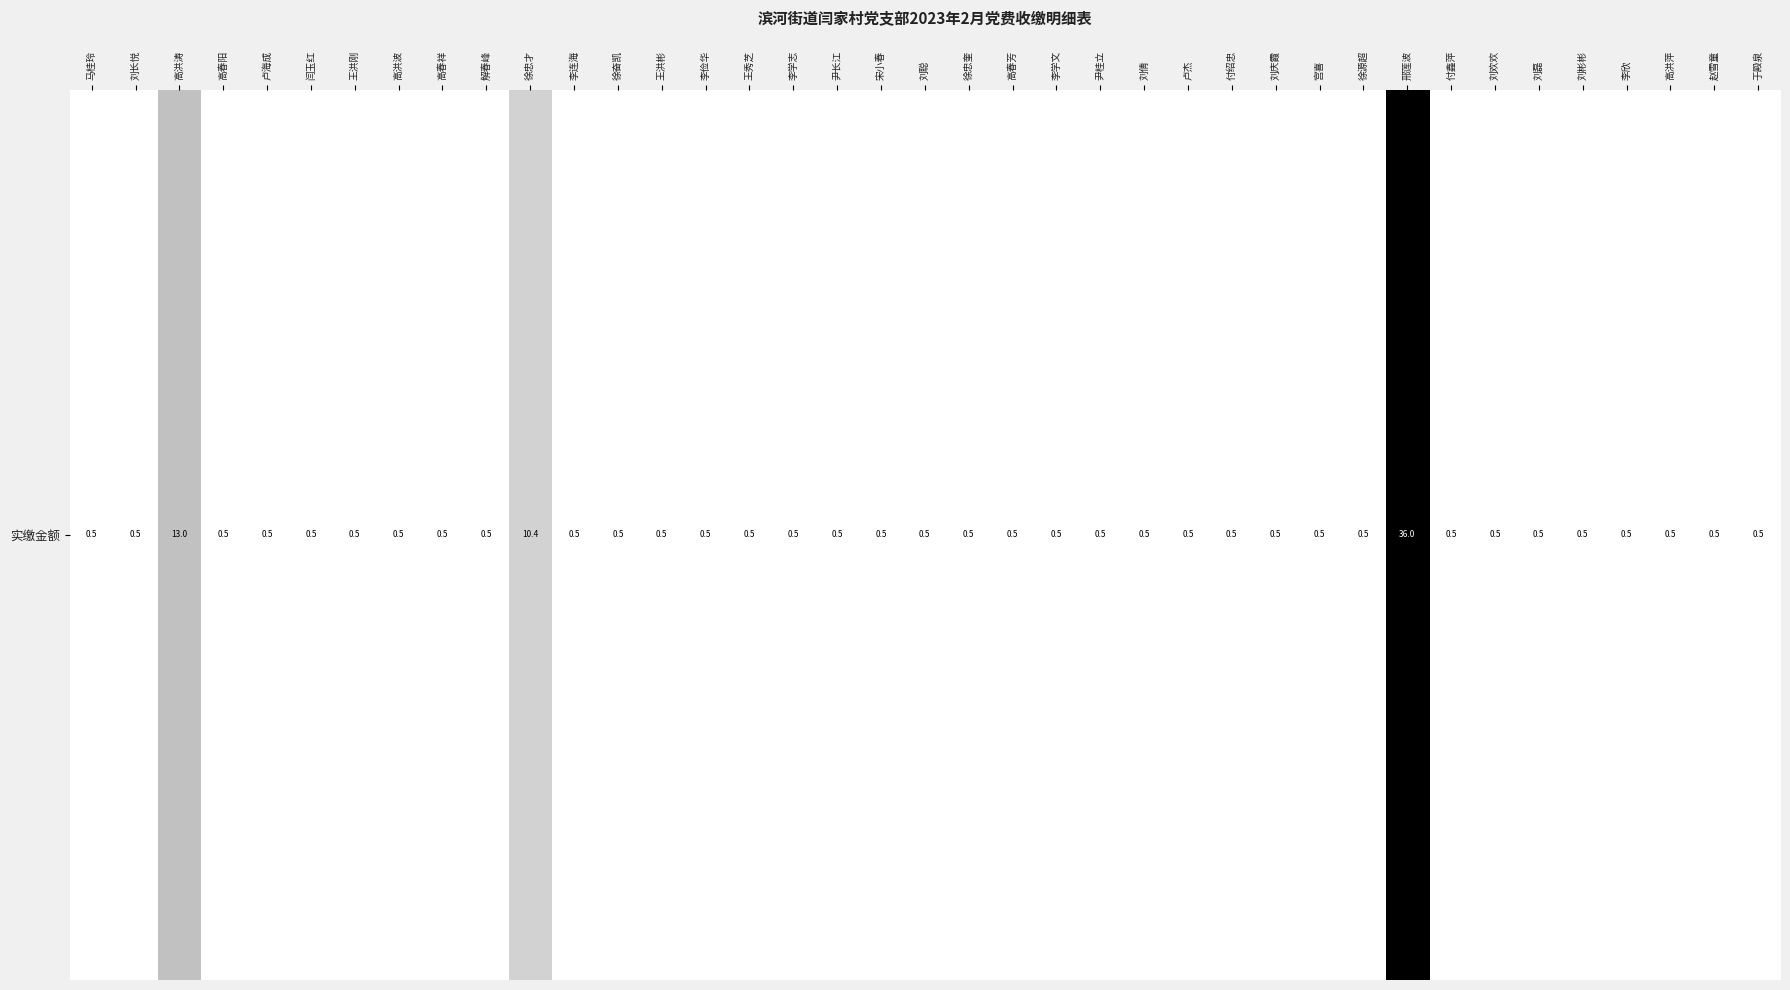

What is the difference between the second highest and second lowest values?

12.5